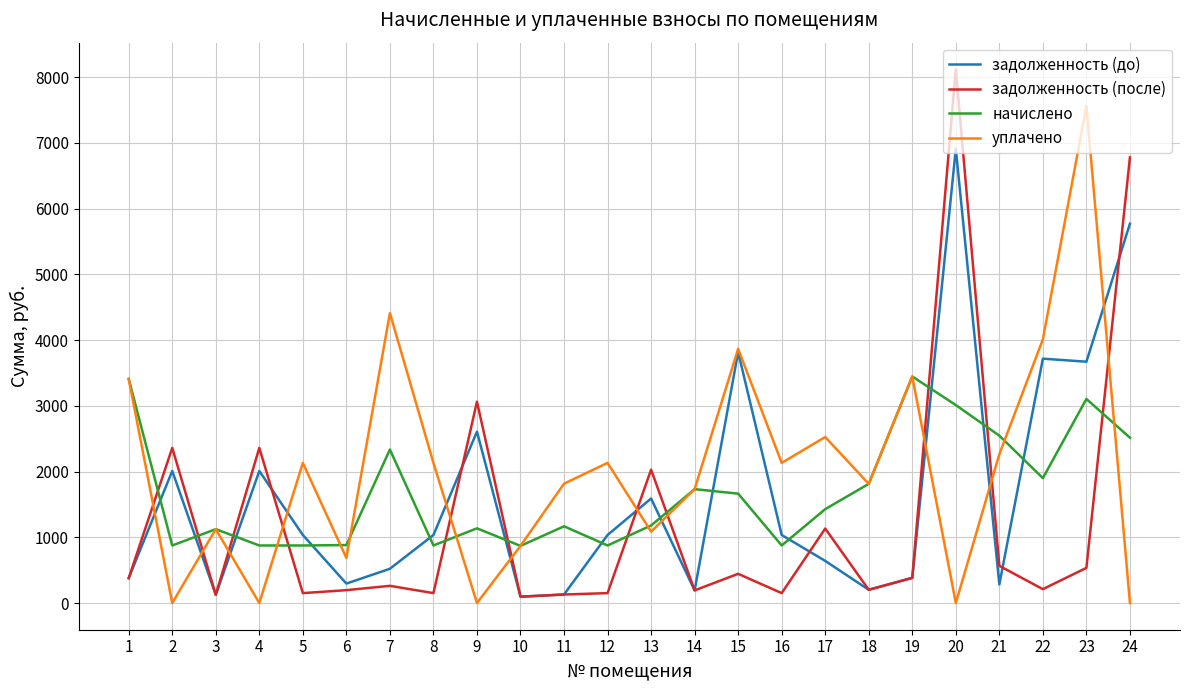

Is the value of начислено at 20 greater than the value of уплачено at 14?

Yes